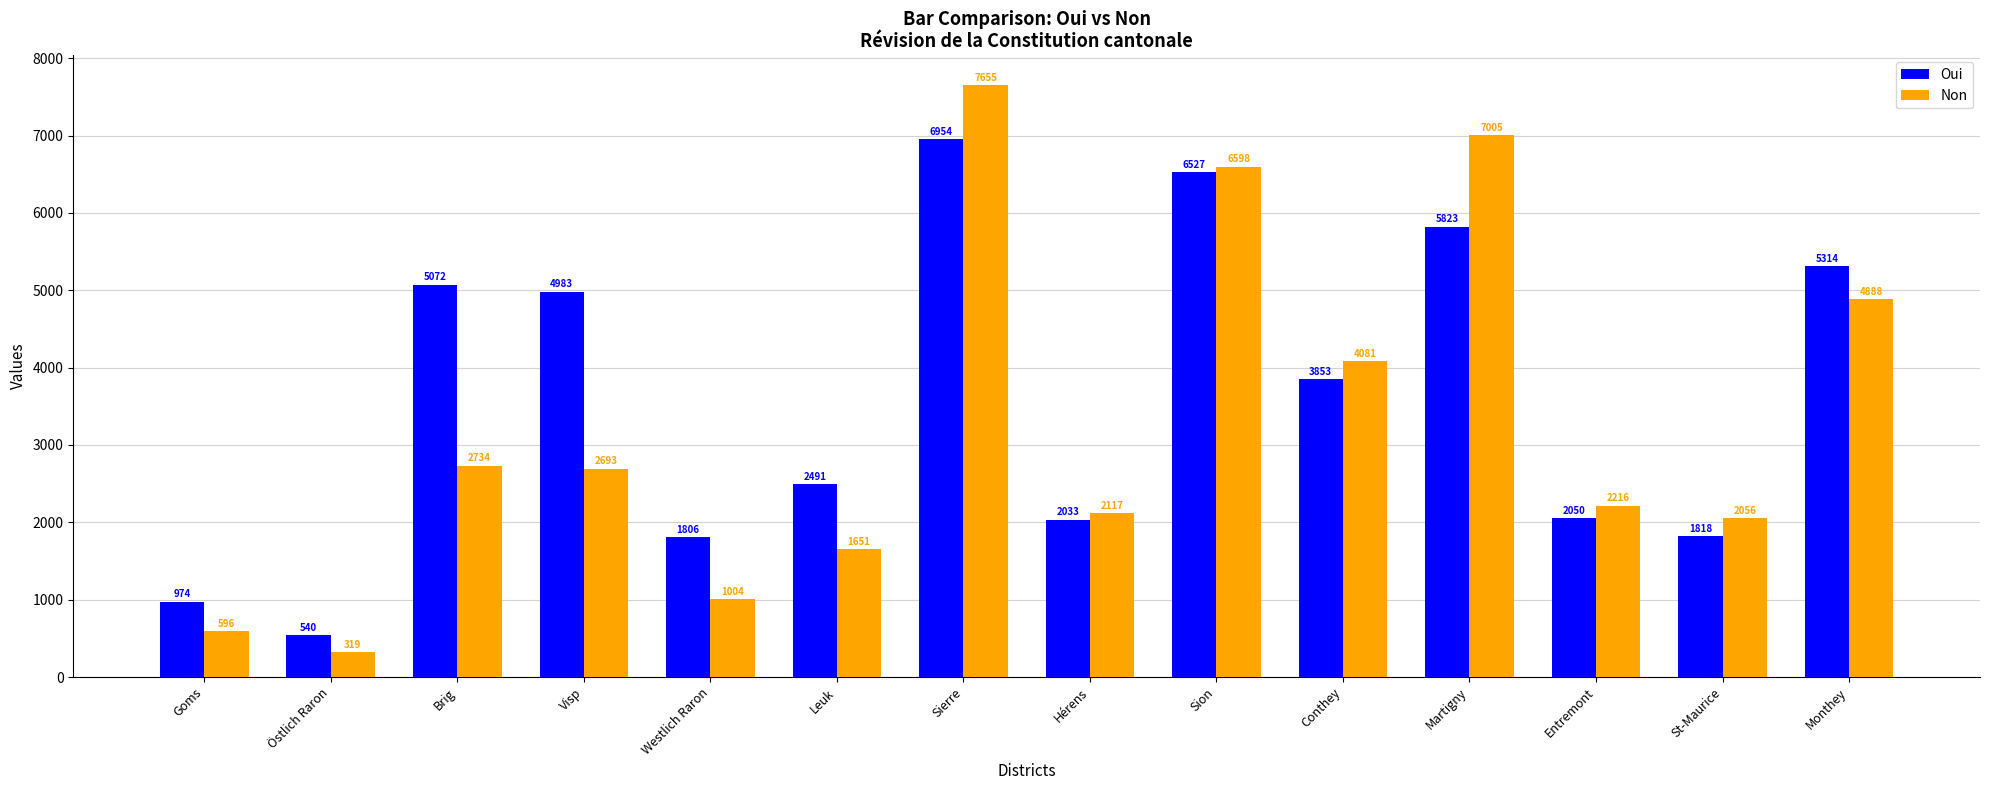

At how many categories does at least one series exceed 7037?

1